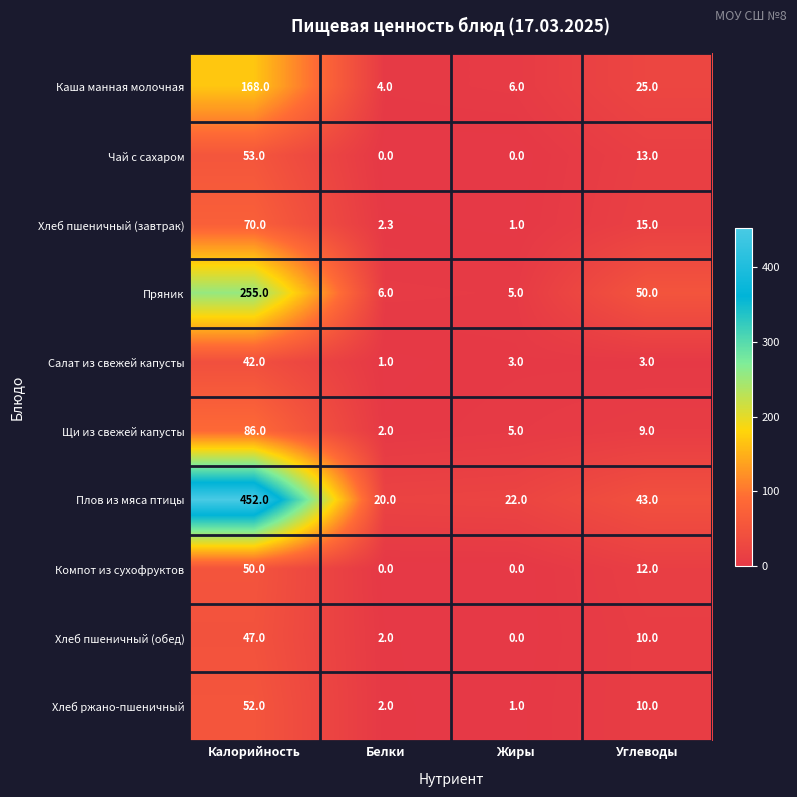

The value of Хлеб пшеничный (завтрак) at Белки is 2.3. True or false?

True